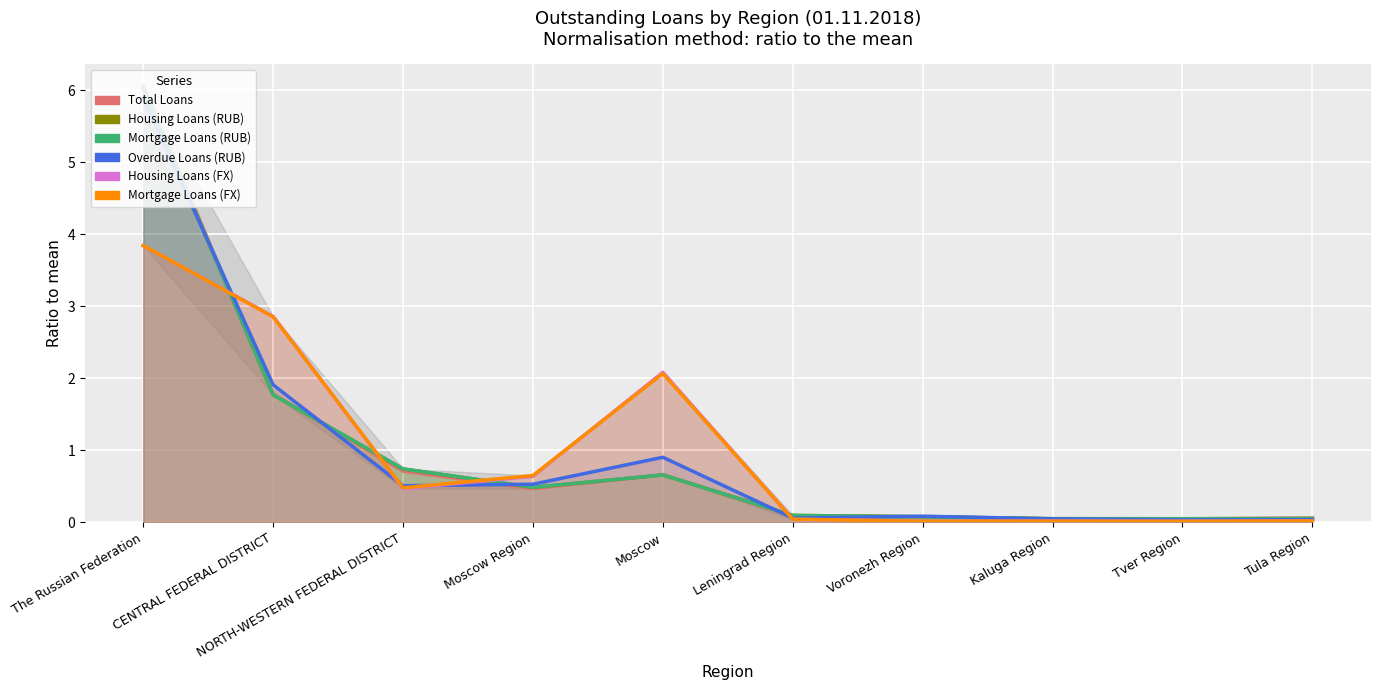

The value of Total Loans at Tula Region is 0.0. True or false?

False